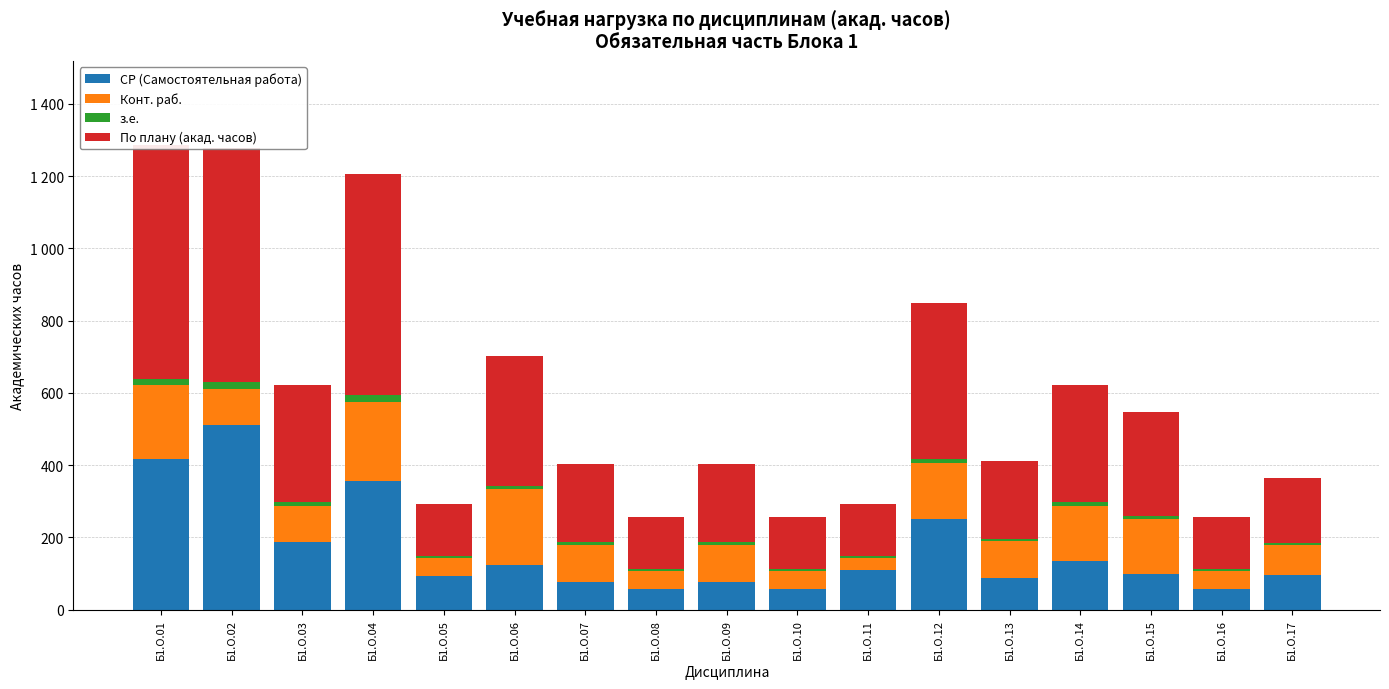

What is the difference between the По плану (акад. часов) values at Б1.О.17 and Б1.О.11?

36